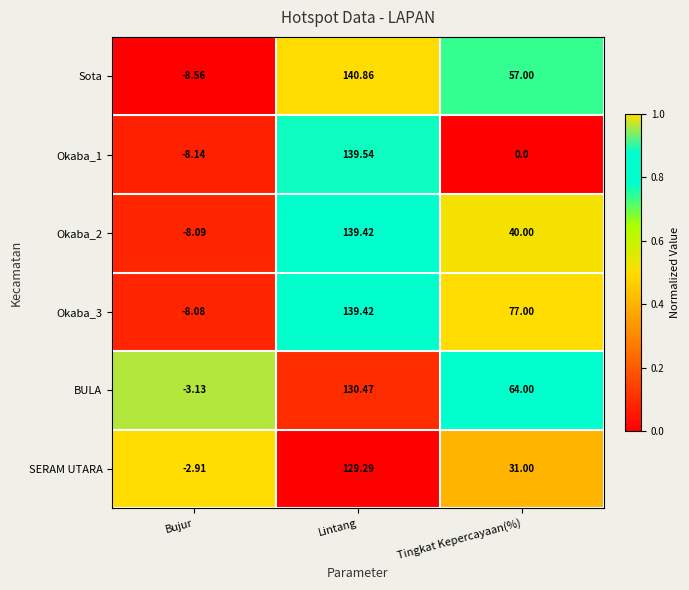

Which series changed the most between Bujur and Lintang?

Sota